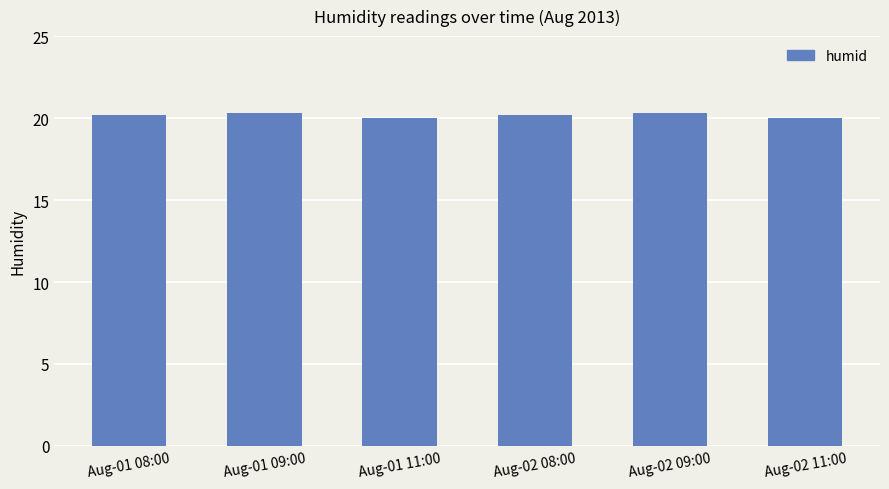

What is the ratio of the value at Aug-01 11:00 to the value at Aug-02 11:00?

1.0